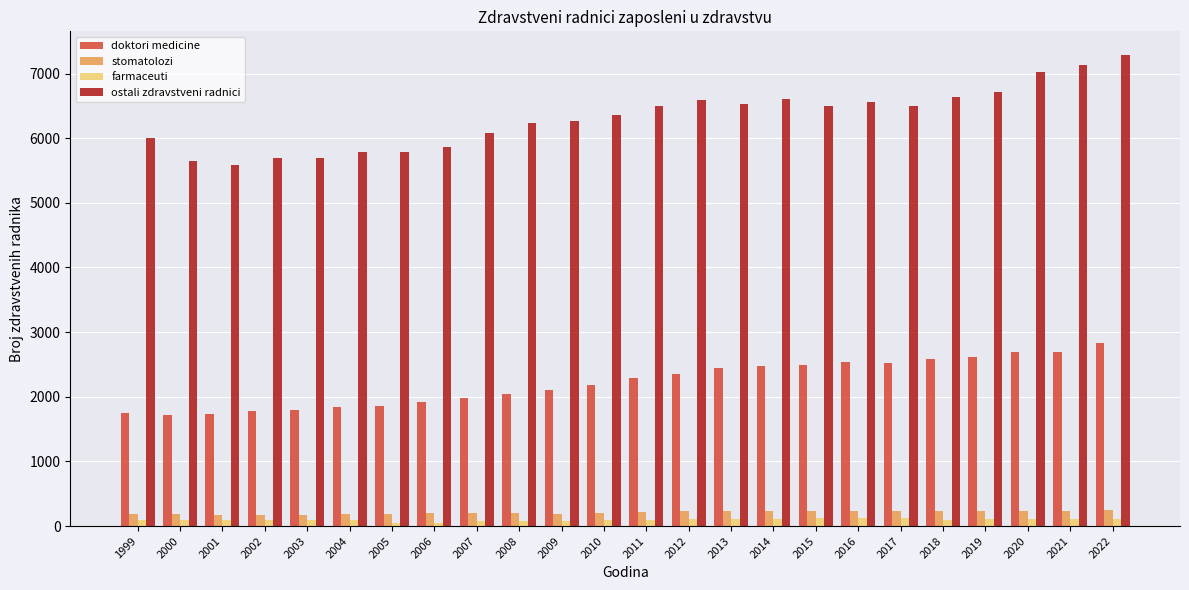

Which series has the largest range (max minus min)?

ostali zdravstveni radnici